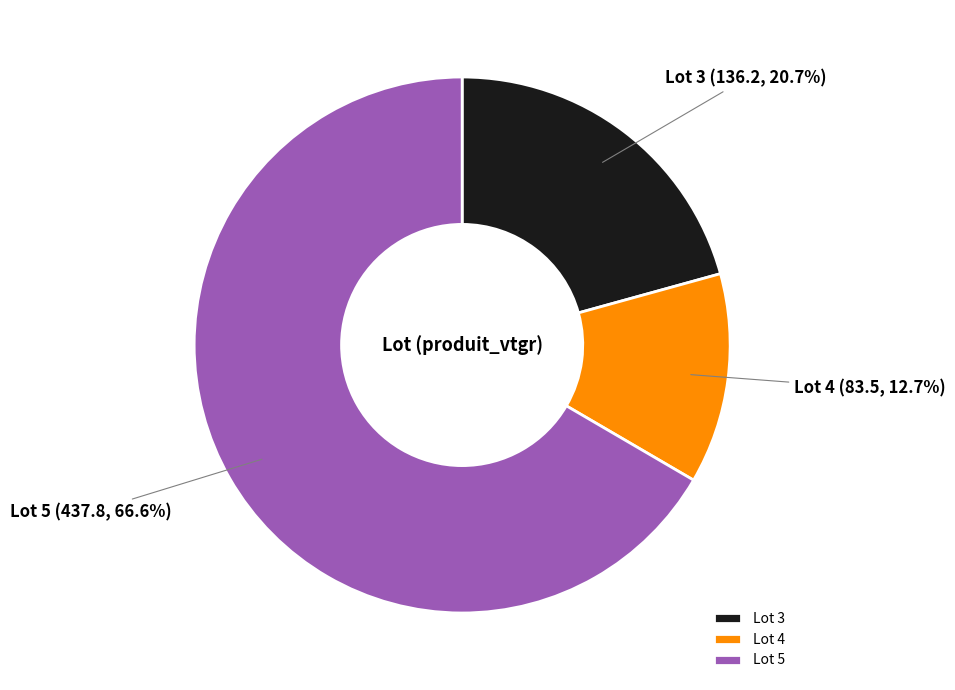

What is the majority slice?

Lot 5